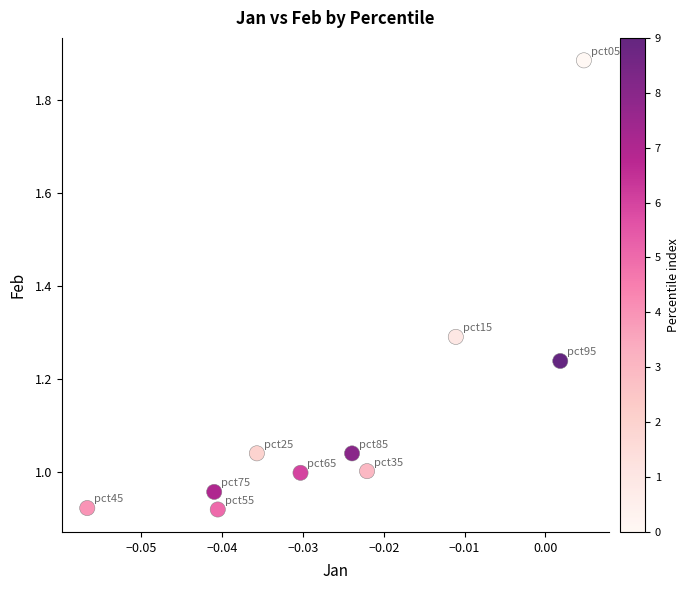

What is the average Y value?

1.1